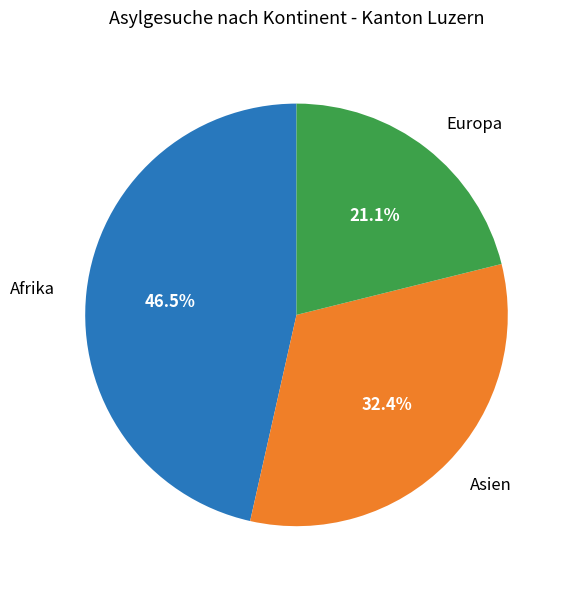

What is the ratio of the value at Europa to the value at Afrika?

0.5